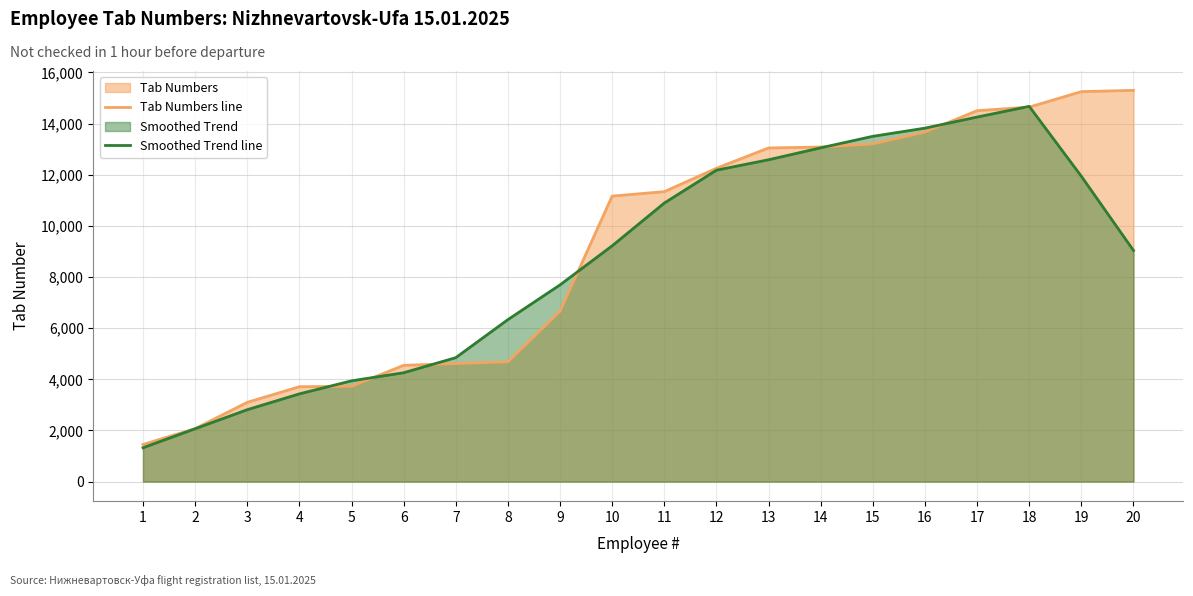

Which series has the widest spread of values?

Tab Numbers line